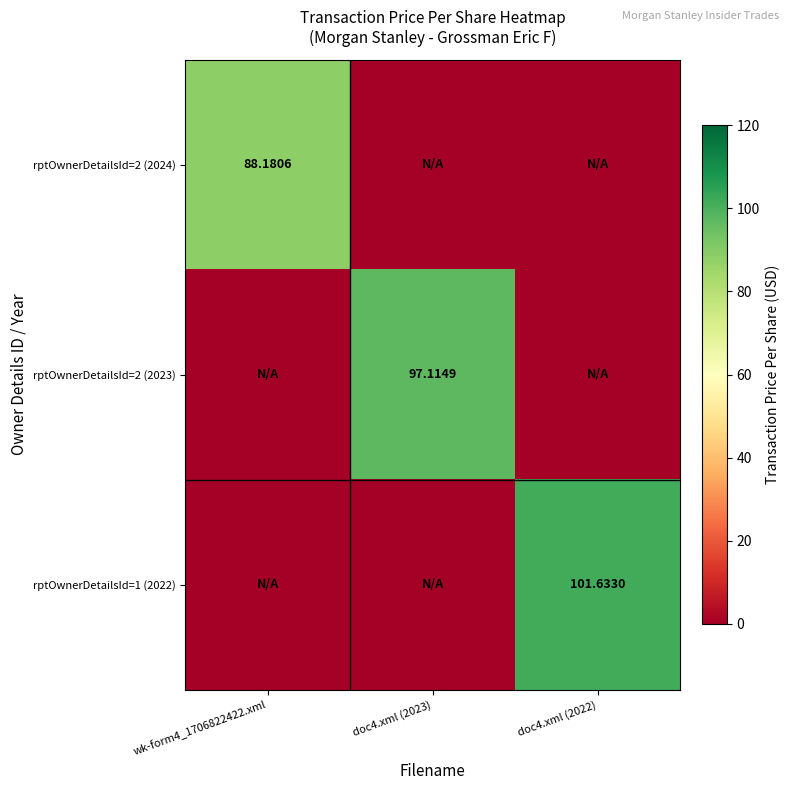

Which label corresponds to the largest value in the chart?

doc4.xml (2022)